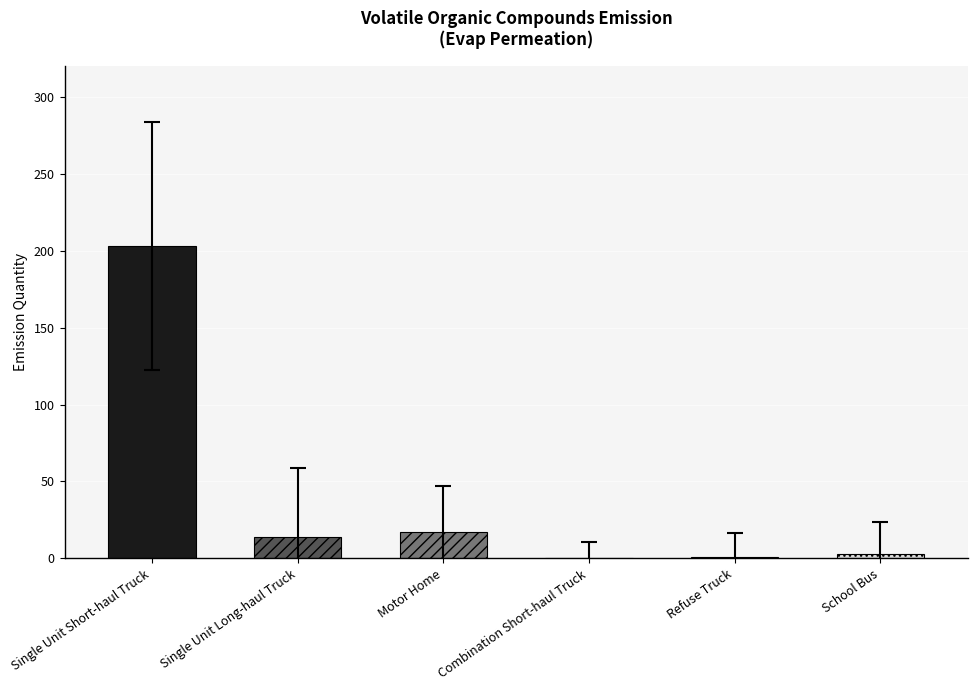

What is the average value?

39.7